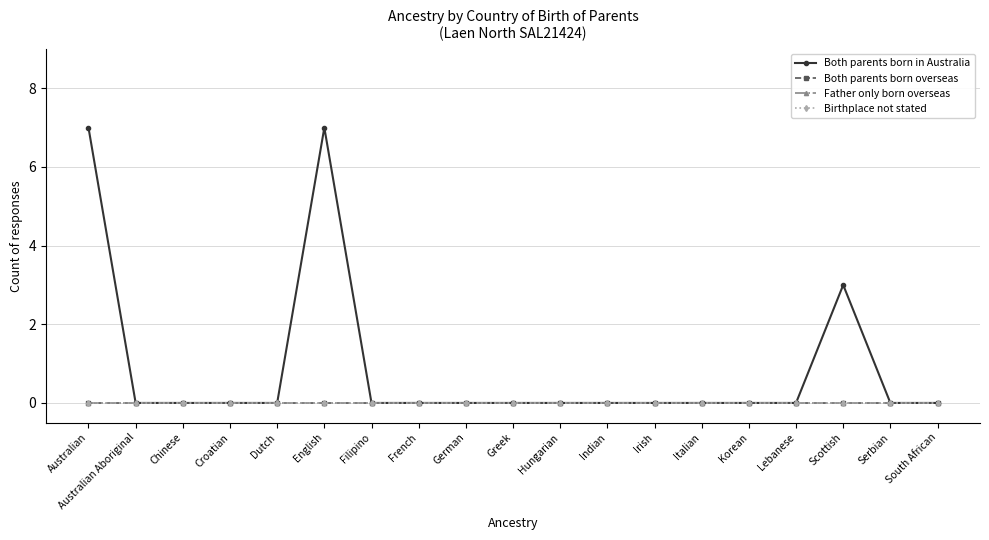

What is the difference between the highest and lowest values at English?

7